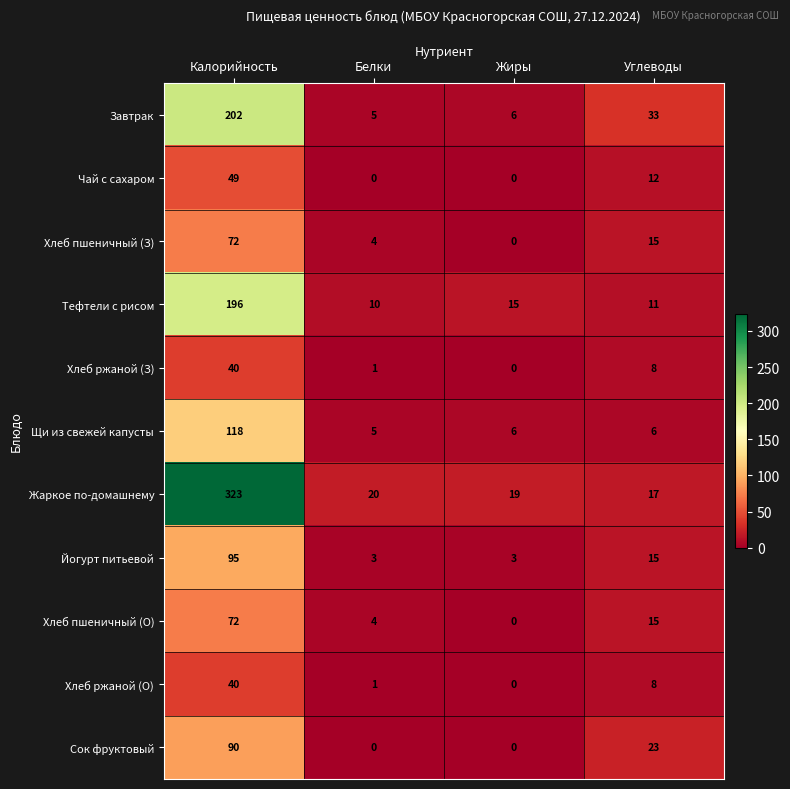

Between Калорийность and Жиры, which series saw the biggest shift?

Жаркое по-домашнему